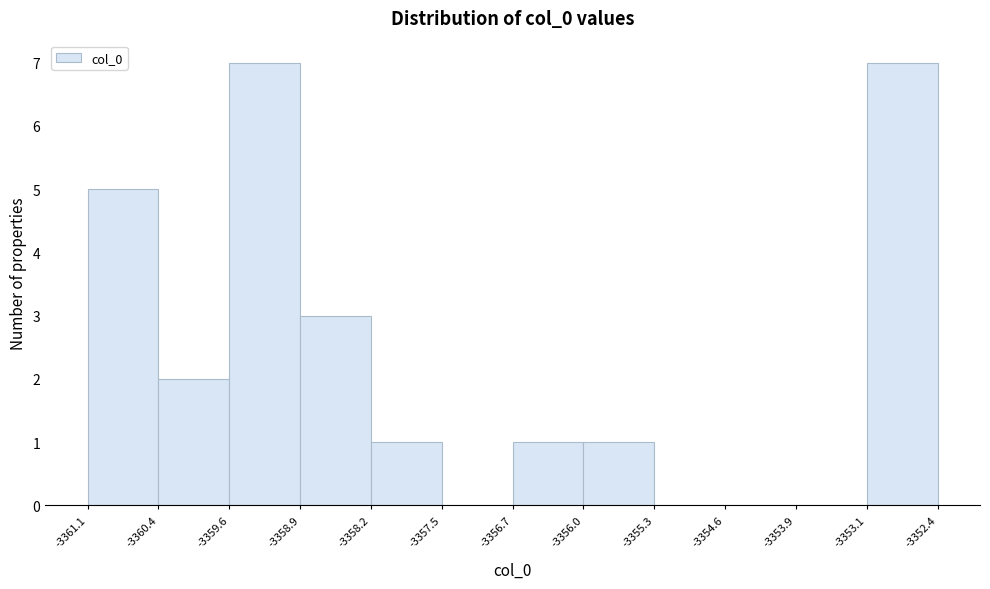

Reading left to right, list every bar in this chart as the range it spans on the x-axis followed by its height. The values are not printed on the chart, so give them approximately, as read against the axis.

-3361.1 to -3360.4: 5
-3360.4 to -3359.6: 2
-3359.6 to -3358.9: 7
-3358.9 to -3358.2: 3
-3358.2 to -3357.5: 1
-3357.5 to -3356.7: 0
-3356.7 to -3356.0: 1
-3356.0 to -3355.3: 1
-3355.3 to -3354.6: 0
-3354.6 to -3353.9: 0
-3353.9 to -3353.1: 0
-3353.1 to -3352.4: 7